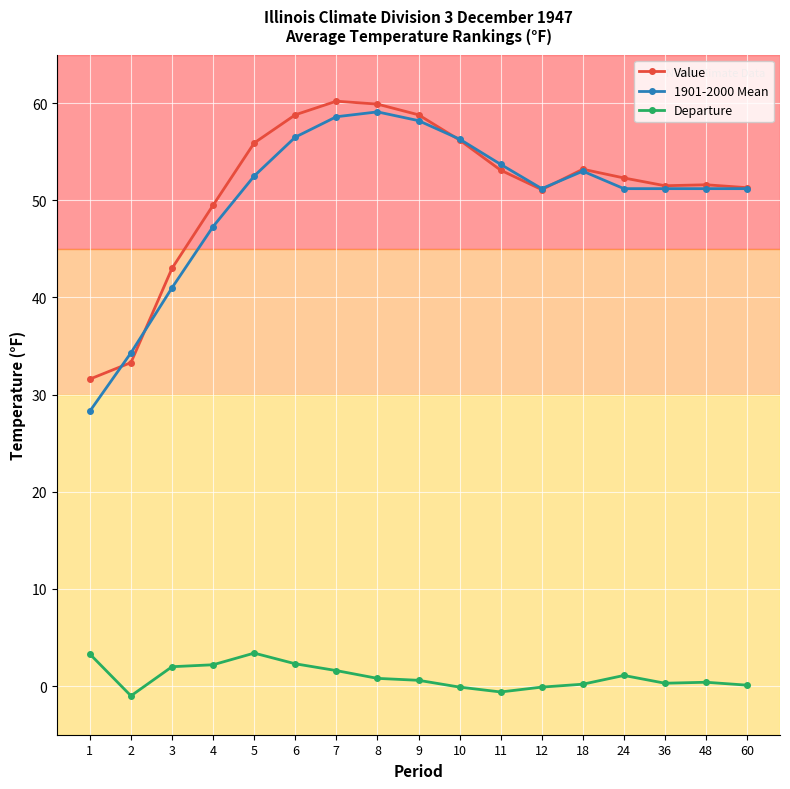

True or false: Value and Departure intersect in this chart.

False